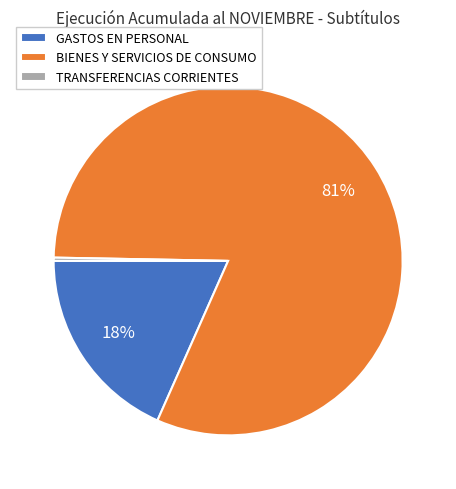

What is the smallest slice in the pie chart?

TRANSFERENCIAS CORRIENTES